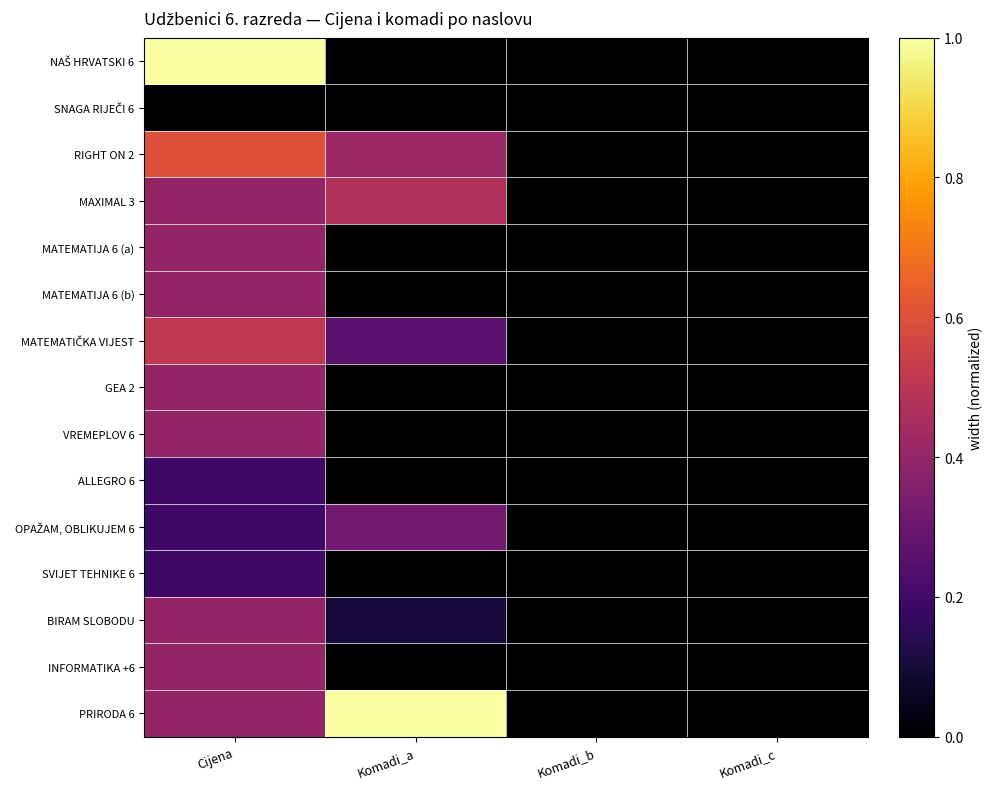

List the series in order of their peak value, lowest first.

SNAGA RIJEČI 6, ALLEGRO 6, SVIJET TEHNIKE 6, OPAŽAM, OBLIKUJEM 6, MATEMATIJA 6 (a), BIRAM SLOBODU, GEA 2, VREMEPLOV 6, INFORMATIKA +6, MATEMATIJA 6 (b), MAXIMAL 3, MATEMATIČKA VIJEST, RIGHT ON 2, NAŠ HRVATSKI 6, PRIRODA 6